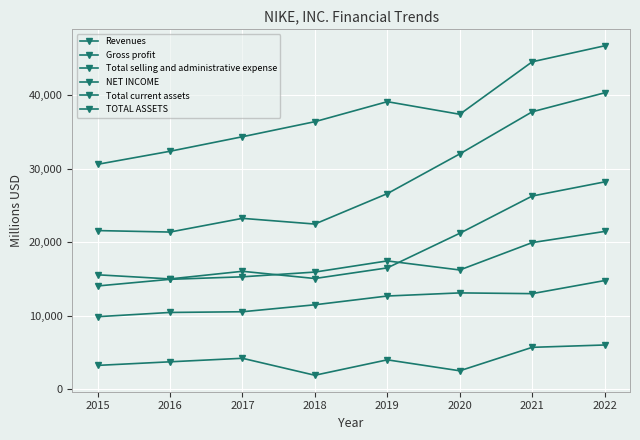

What is the difference between the maximum and second lowest values in the Total current assets series?

13131